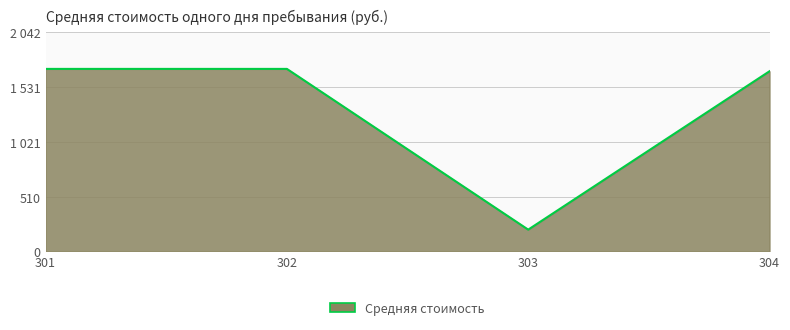

What is the maximum value shown in the chart?

1702.0